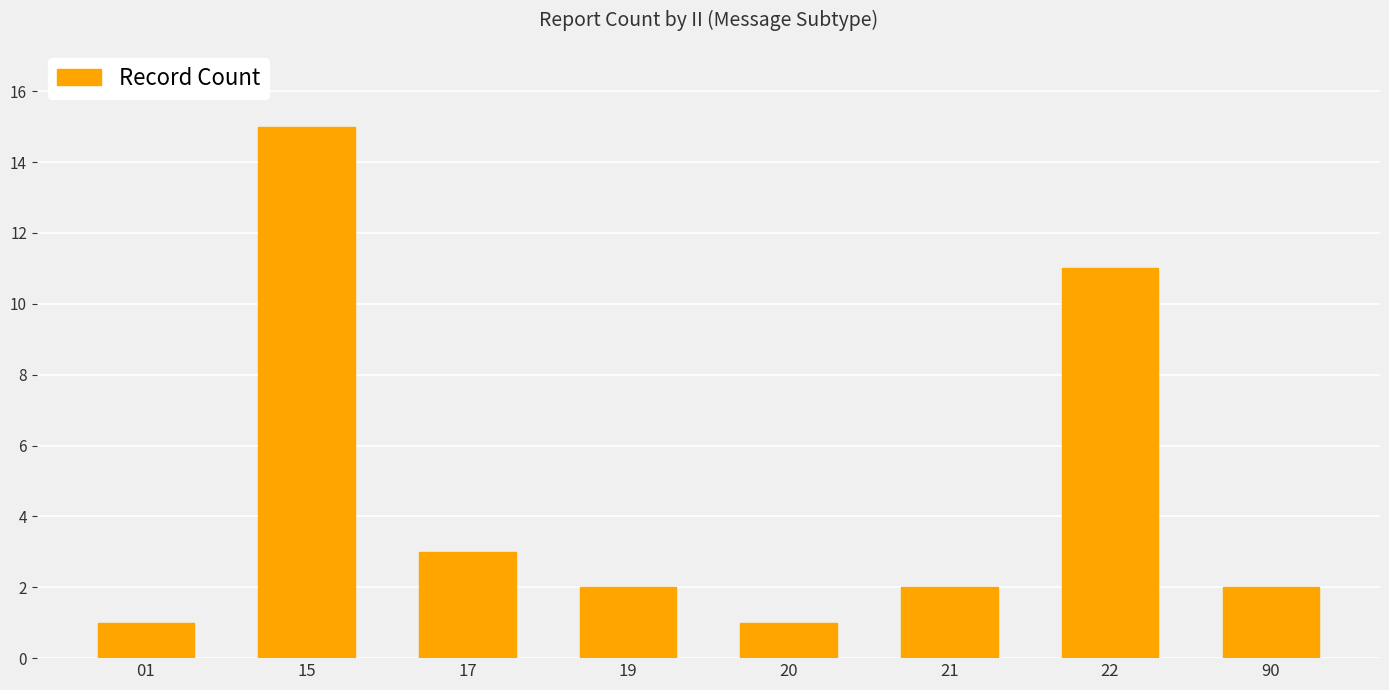

The chart shows a value of 2 at 19. True or false?

True